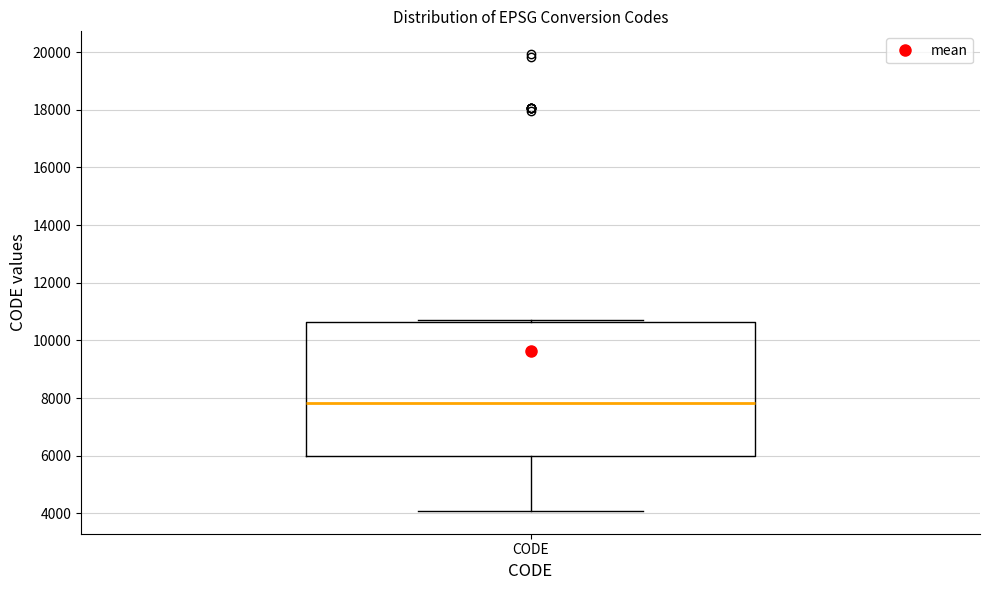

Read this box plot against the y-axis: the position of the median line, the range covered by the box, and the ends of both whiskers. The values are not printed on the chart, so give them approximately, as read against the axis.

median 7800, box 6000 to 10600, whiskers 4000 to 10800